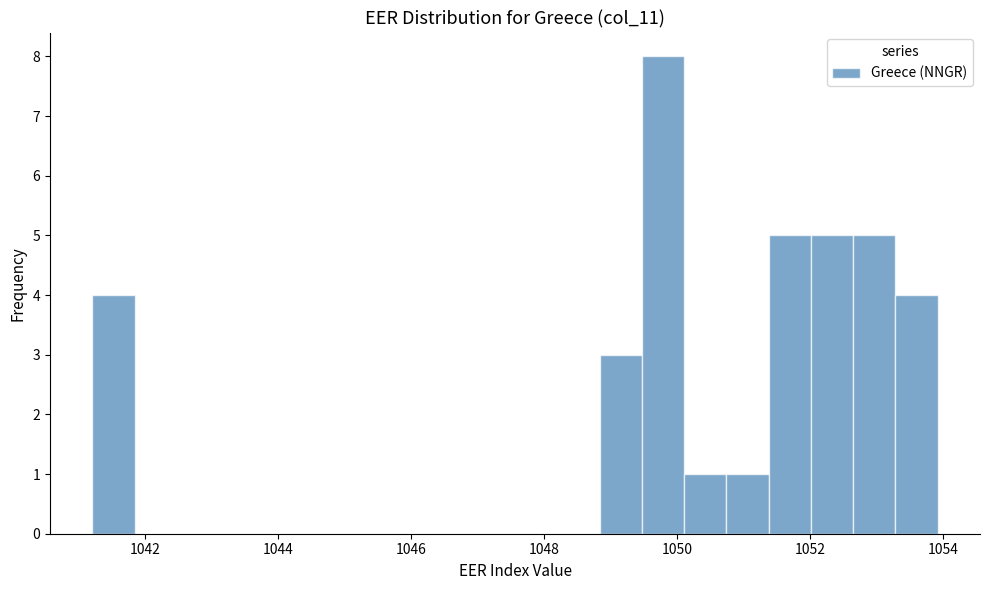

Around what value on the x-axis is the tallest bar? Give the approximate position of its centre, as read against the axis.

1049.8